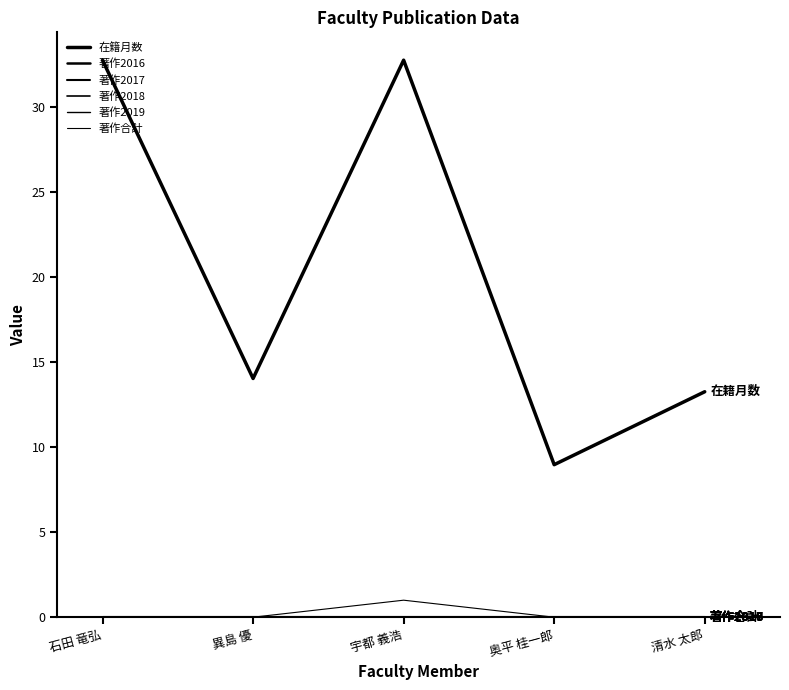

True or false: 著作2017 has a value of 0.0 at 石田 竜弘.

True